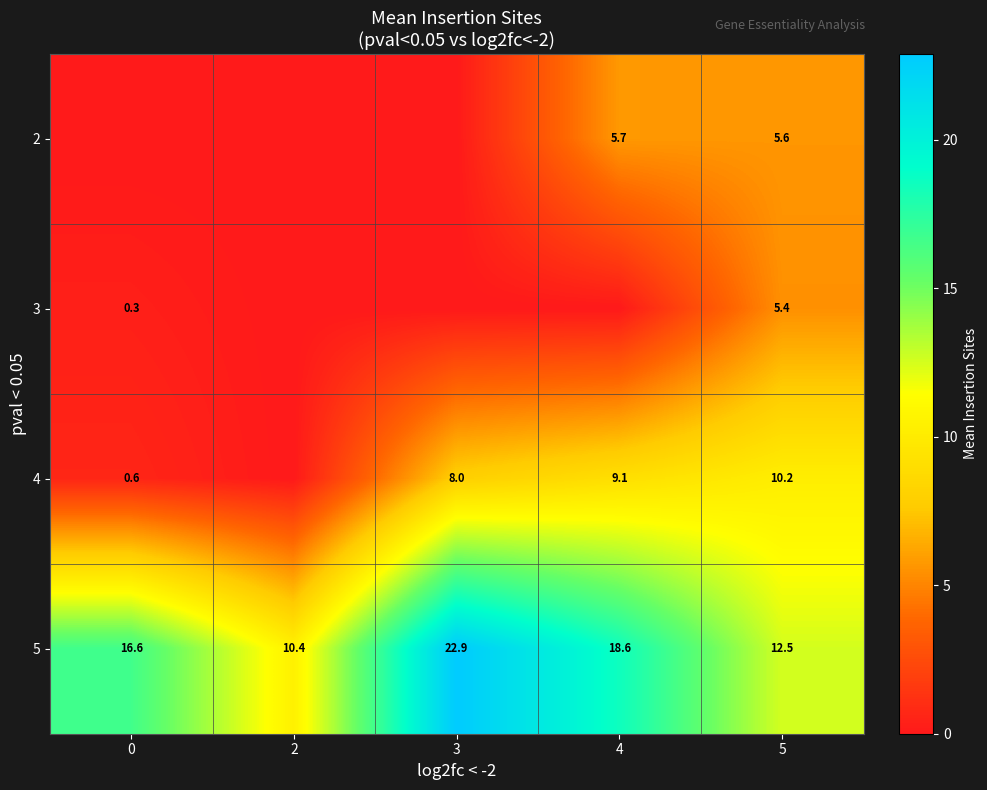

Is the value of 4 at 3 greater than the value of 2 at 4?

Yes